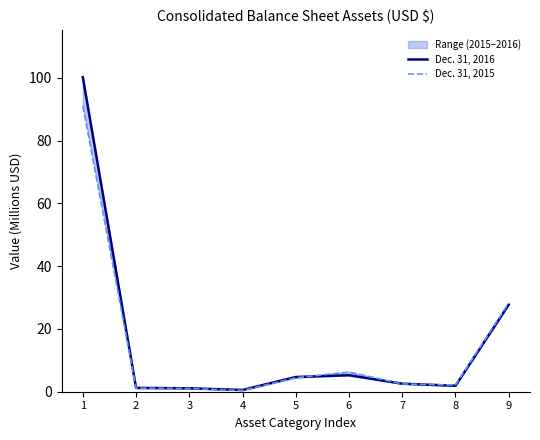

Is the value of Dec. 31, 2016 at 4 greater than the value of Dec. 31, 2015 at 8?

No